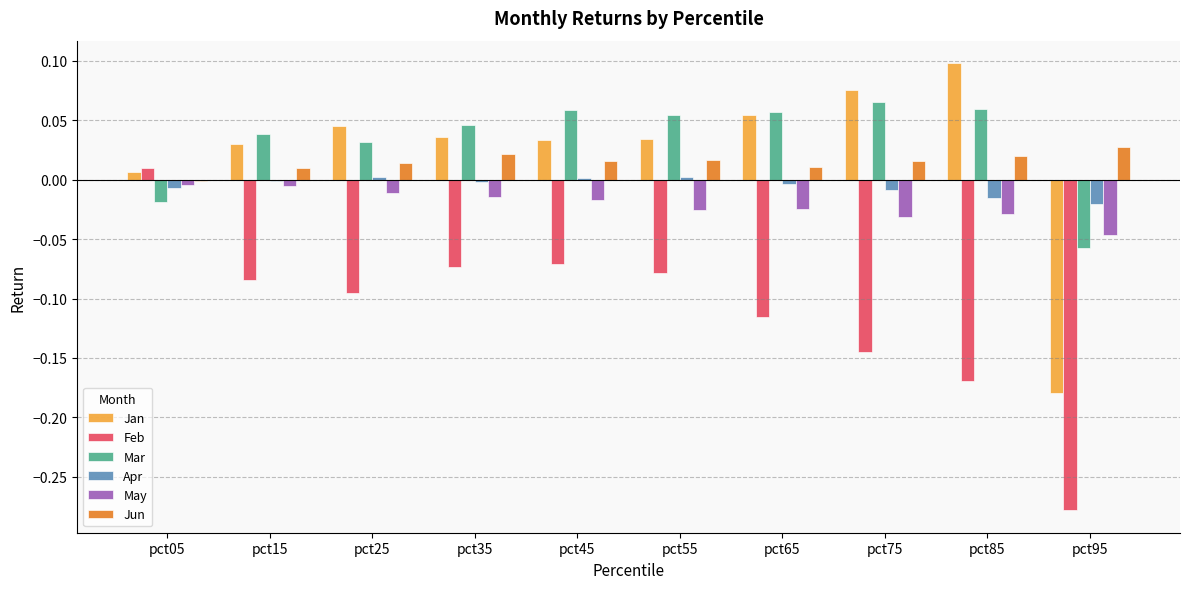

At which label is Jan closest to 0?

pct05